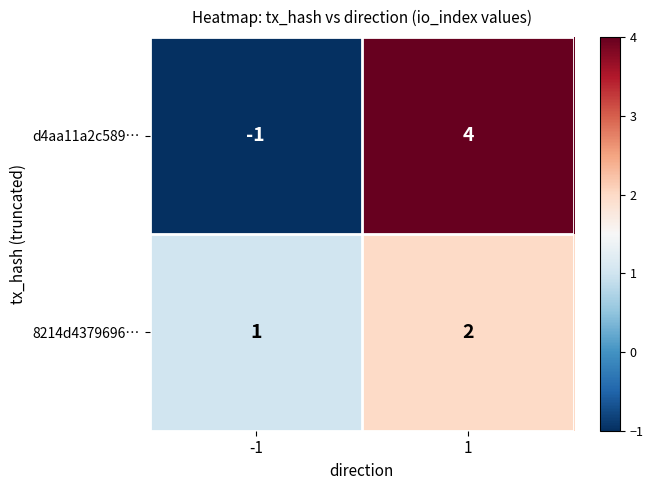

Reading left to right, list all the values displayed in this chart.

d4aa11a2c589…: -1	4
8214d4379696…: 1	2